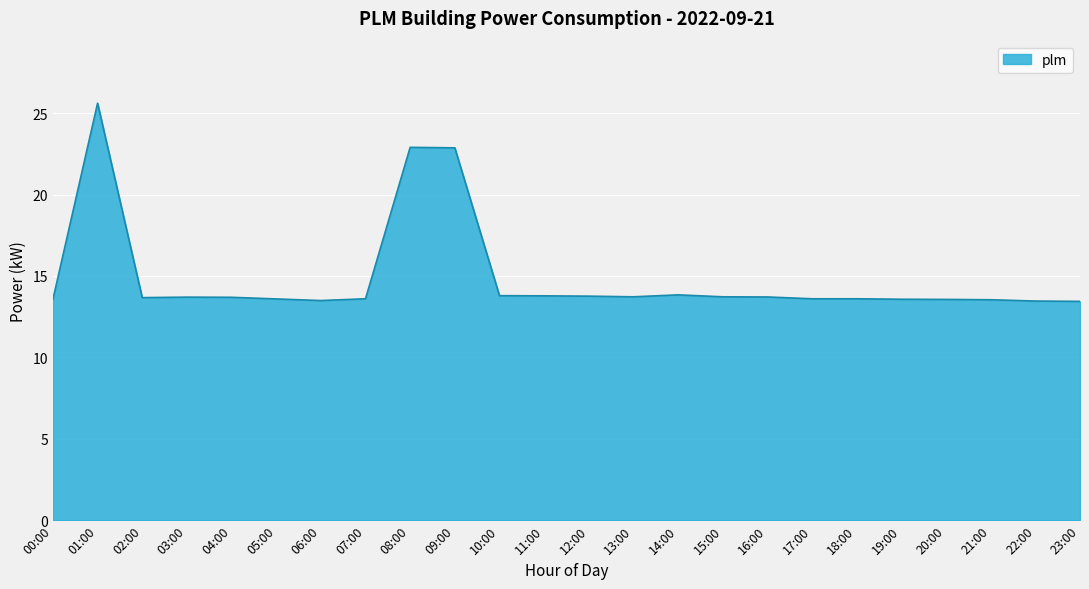

Which label corresponds to the largest value in the chart?

01:00